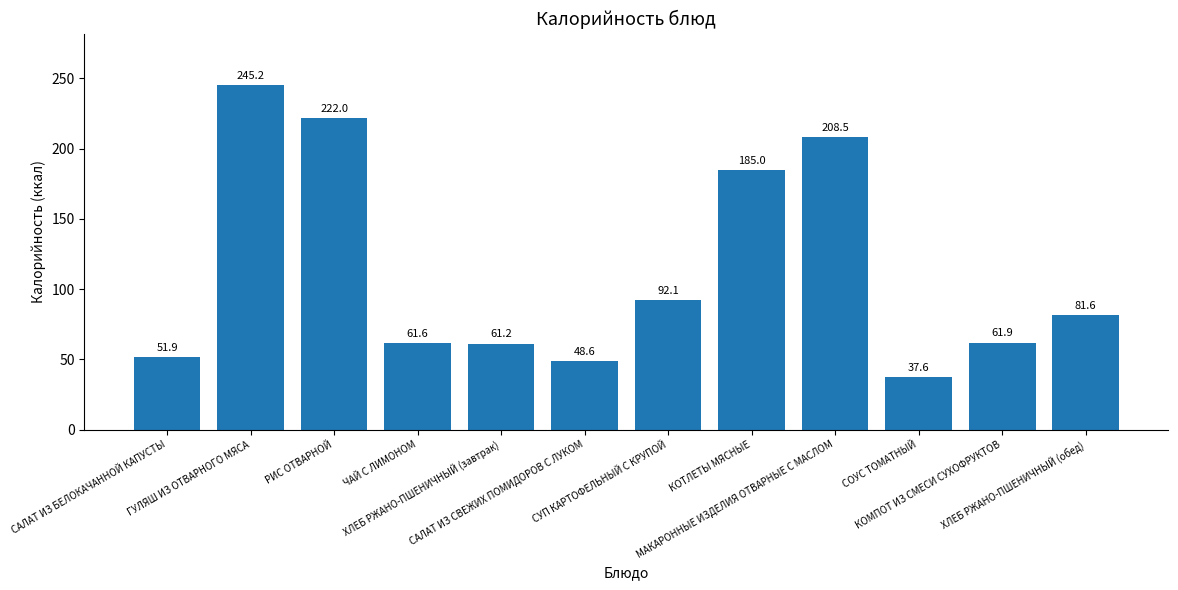

Which category has the highest value across all series?

ГУЛЯШ ИЗ ОТВАРНОГО МЯСА